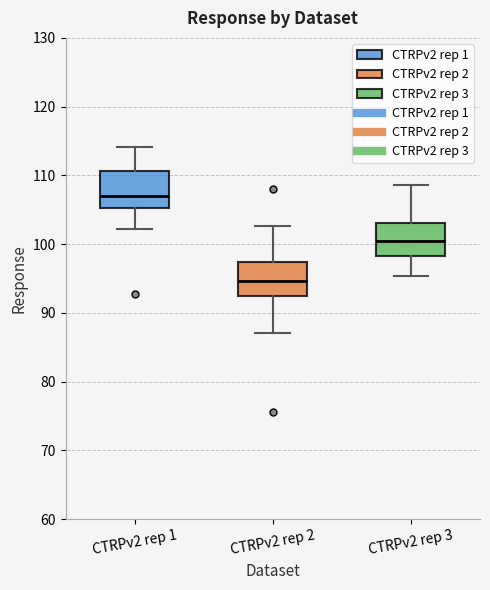

Reading left to right, read every box against the y-axis: the position of its median line, the range the box covers, and the ends of its whiskers. The values are not printed on the chart, so give them approximately, as read against the axis.

CTRPv2 rep 1: median 107, box 105 to 111, whiskers 102 to 114
CTRPv2 rep 2: median 95, box 92 to 97, whiskers 87 to 103
CTRPv2 rep 3: median 100, box 98 to 103, whiskers 95 to 109